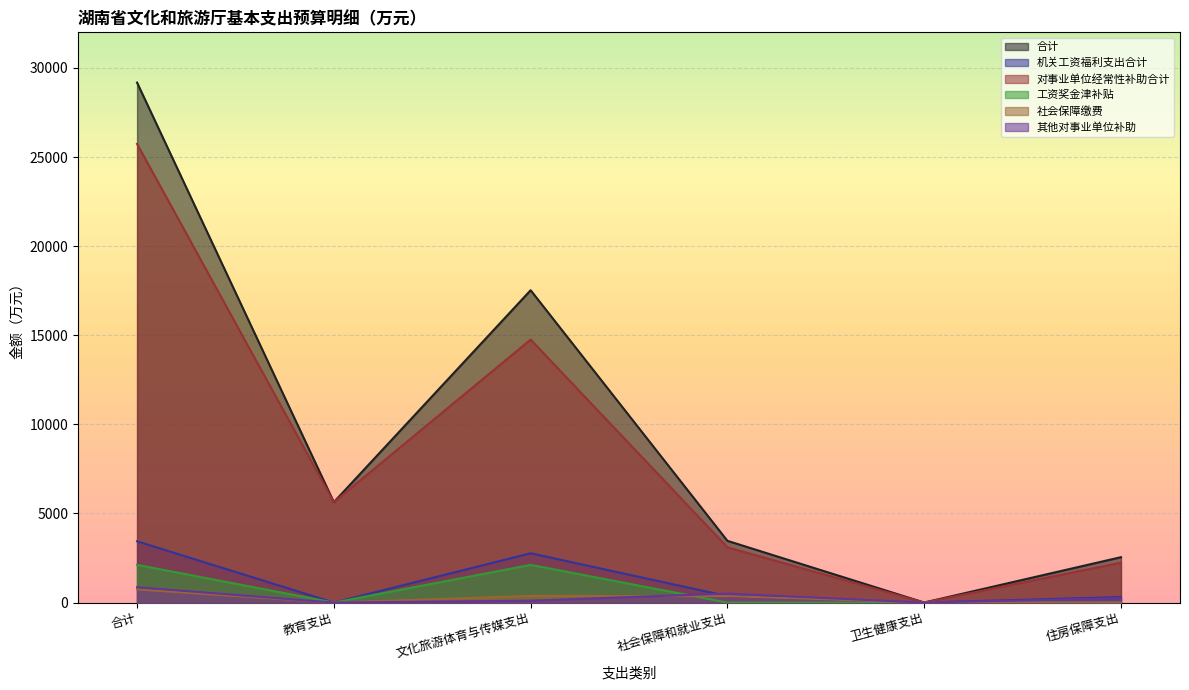

Reading left to right, extract all data points from this chart.

合计: 29180.3	5635.5	17528.0	3465.2	3.6	2548.1
机关工资福利支出合计: 3440.2	0.0	2768.3	363.3	0.0	308.6
对事业单位经常性补助合计: 25740.1	5635.5	14759.6	3101.9	3.6	2239.4
工资奖金津补贴: 2116.9	0.0	2116.9	0.0	0.0	0.0
社会保障缴费: 739.5	0.0	376.2	363.3	0.0	0.0
其他对事业单位补助: 861.7	0.0	108.5	505.4	0.0	247.9